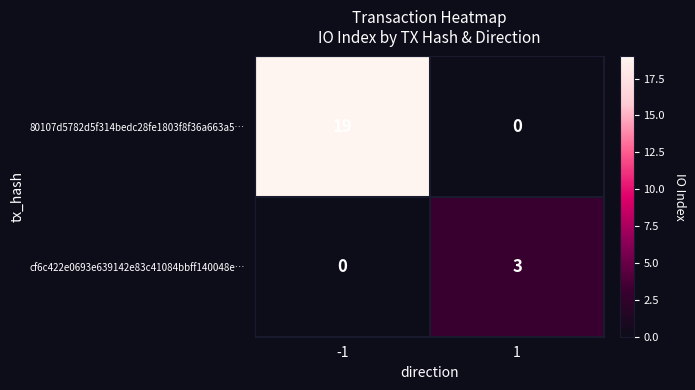

What is the highest value of the 80107d5782d5f314bedc28fe1803f8f36a663a5… series?

19